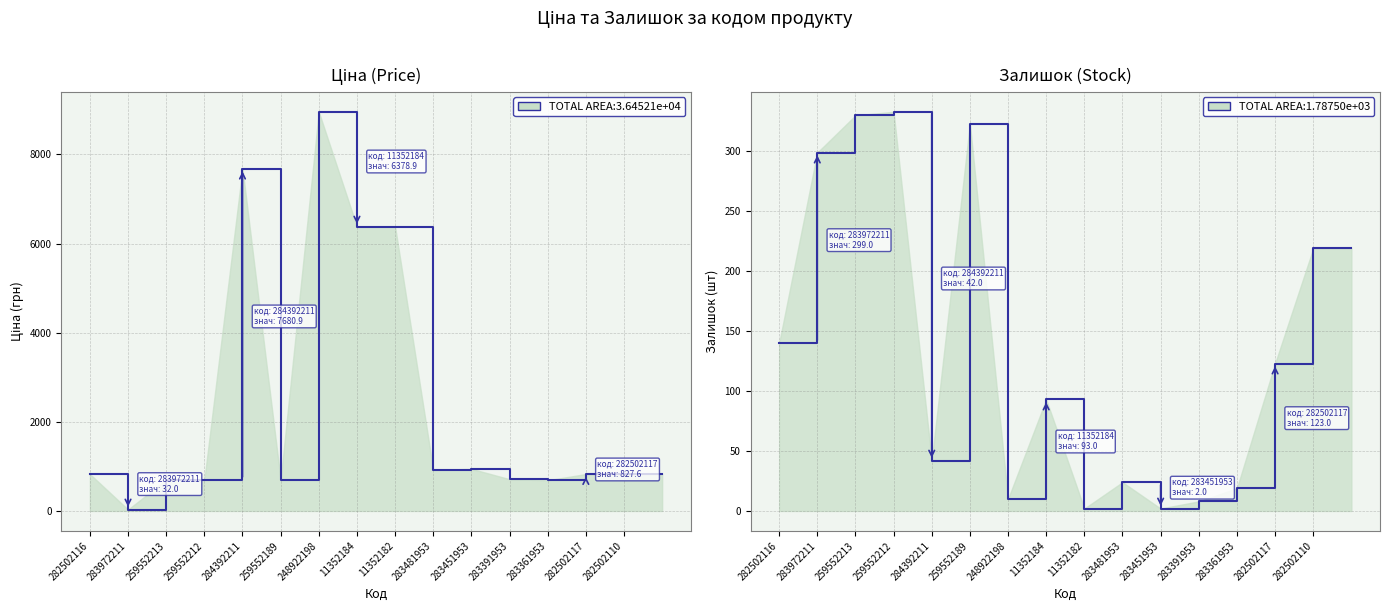

Between 283361953 and 283481953, which is larger?

283481953